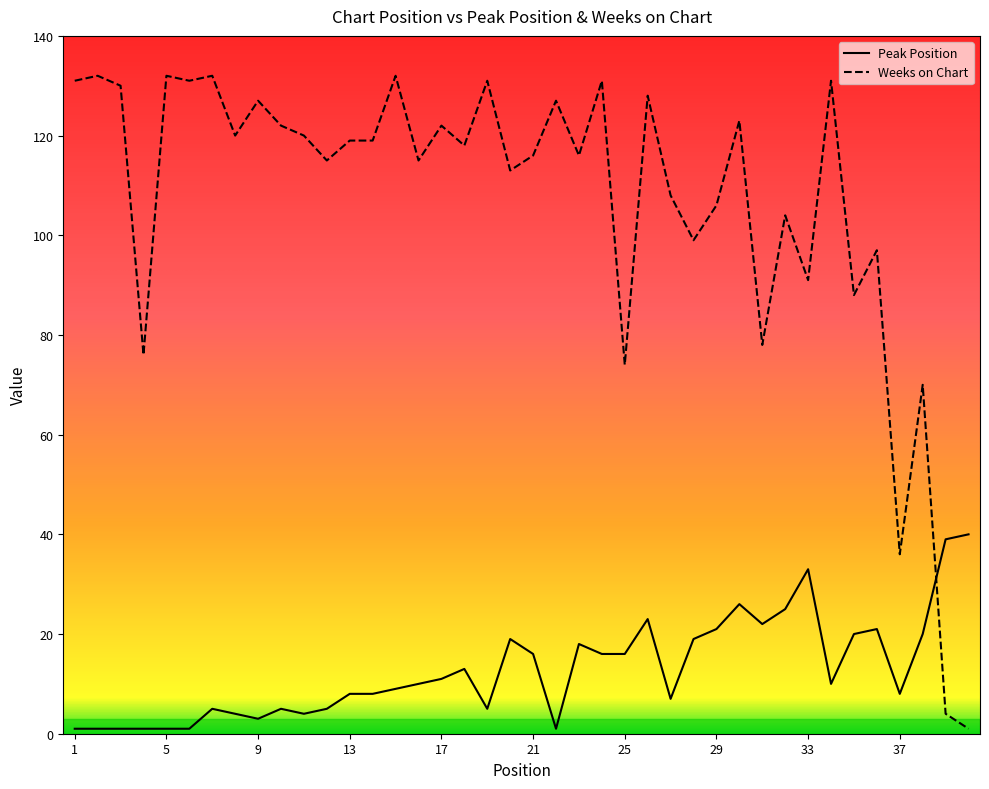

Is this an area chart (filled region under the line)?

No